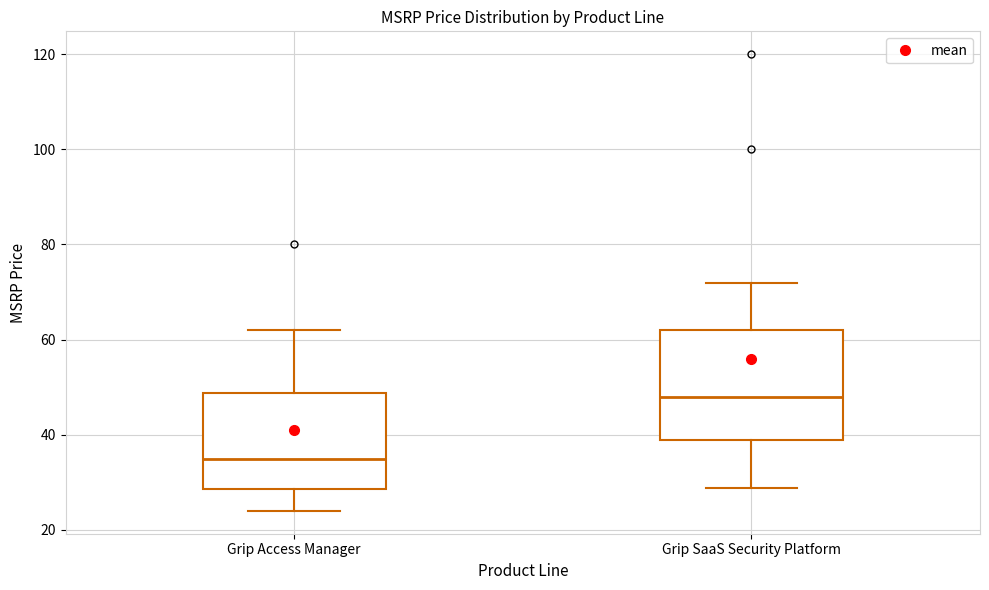

Which box's median line is the lowest?

Grip Access Manager